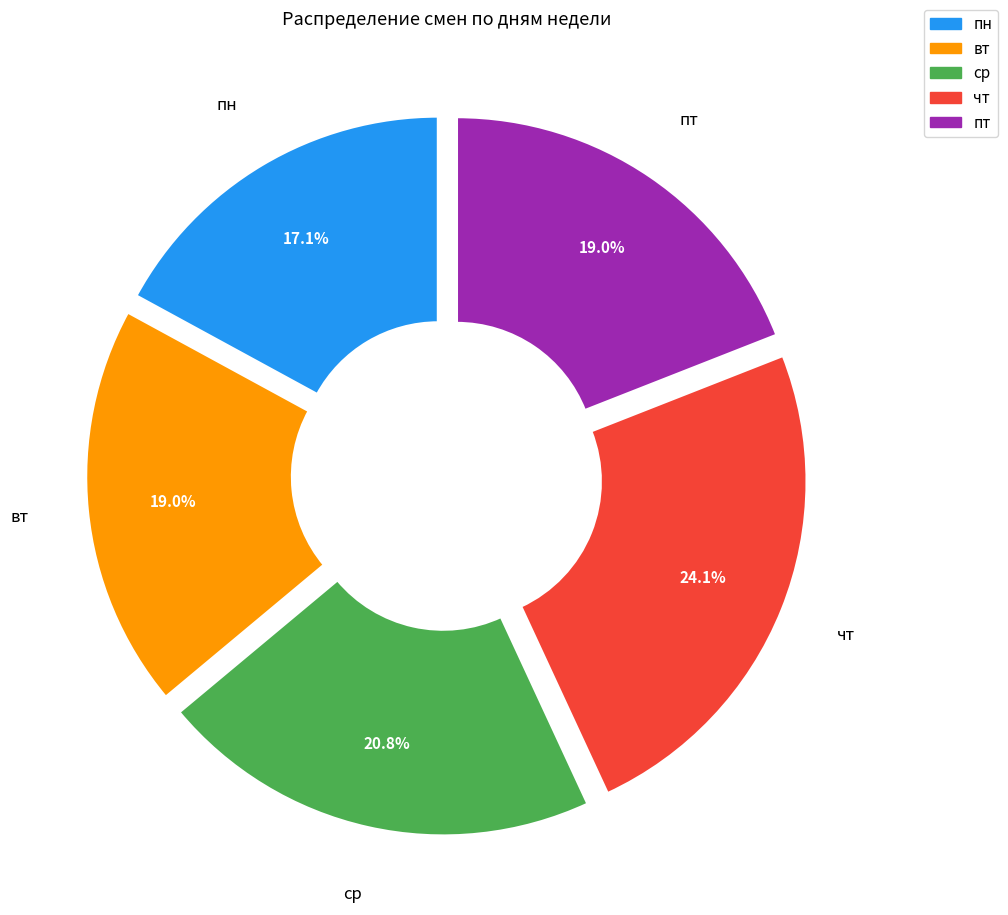

To the nearest percent, what is the average slice percentage?

20%